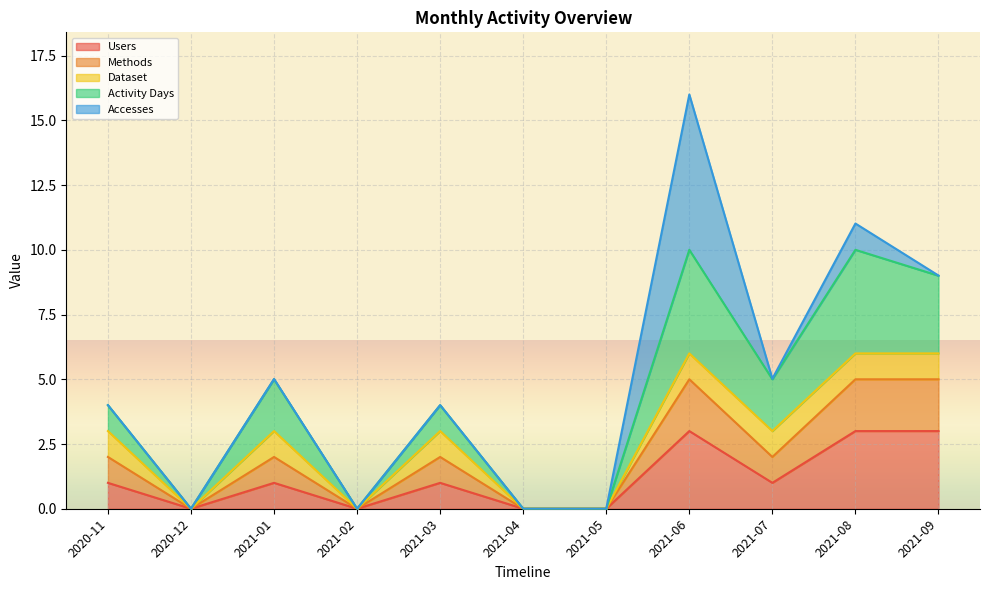

How many positive values does the Methods series have?

7